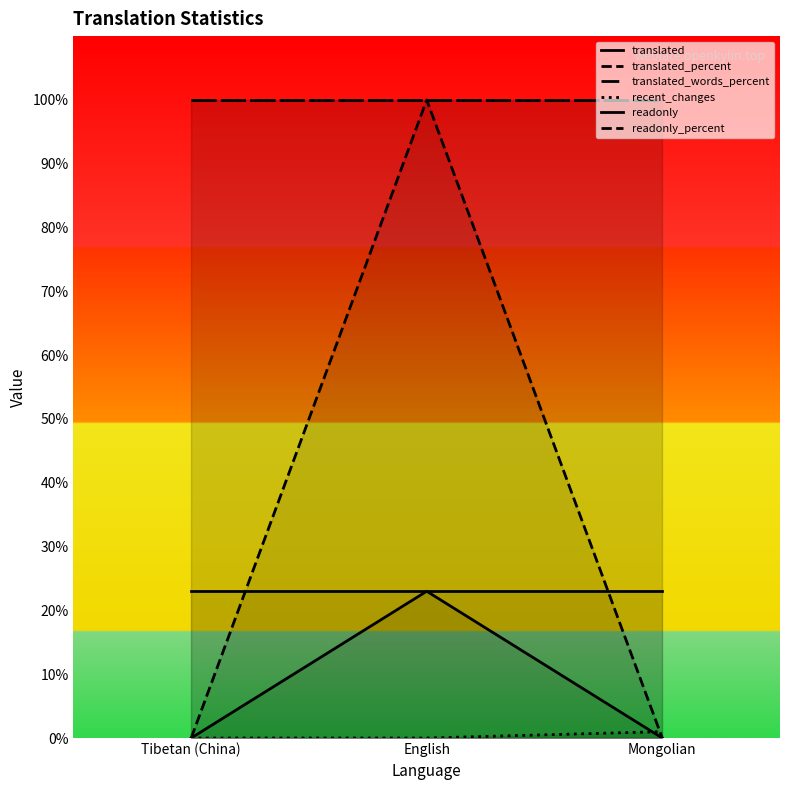

At how many categories does at least one series exceed 54?

3